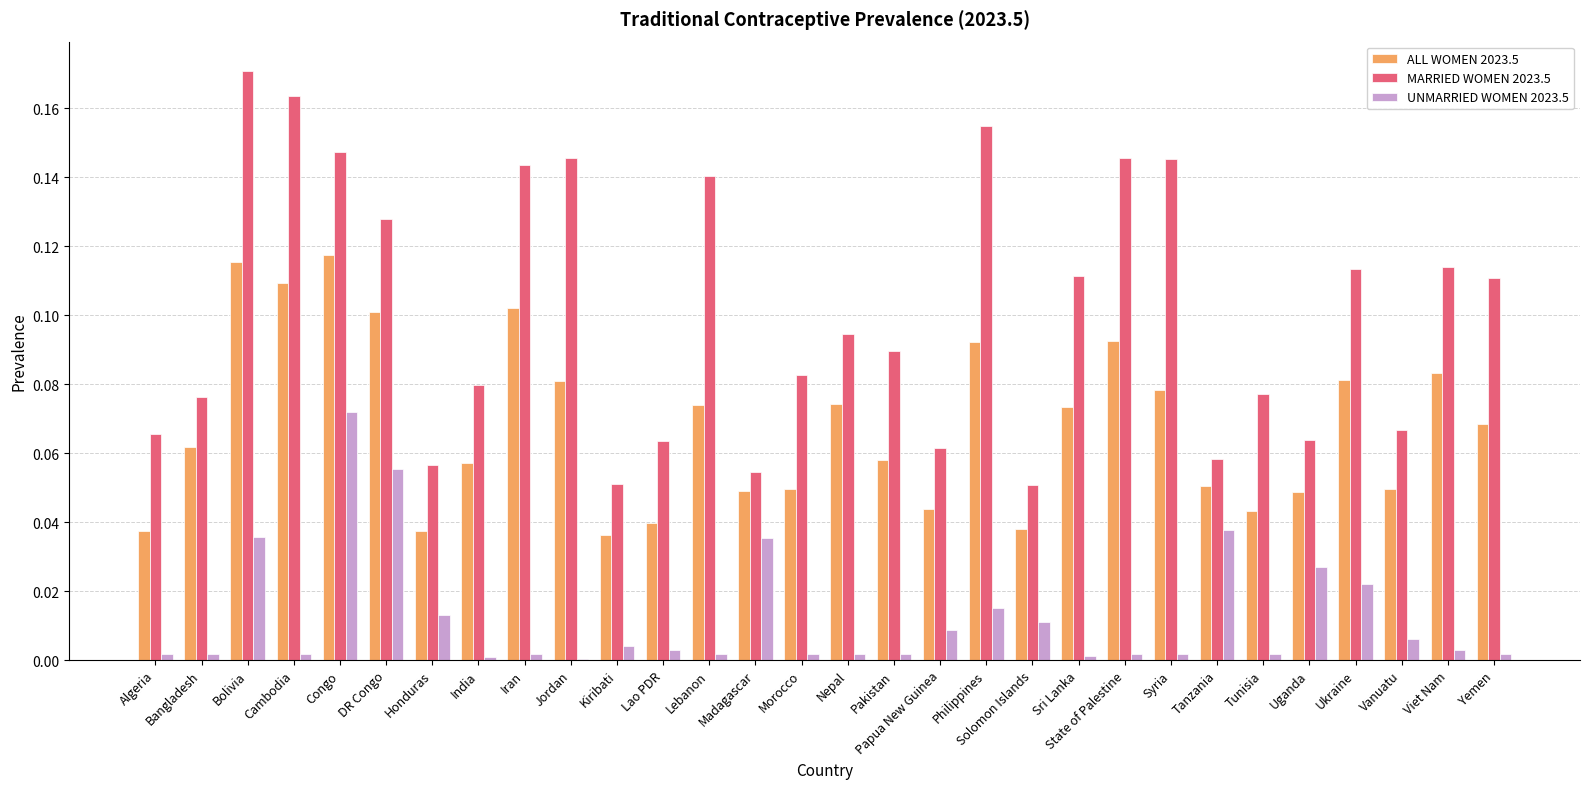

Is it true that ALL WOMEN 2023.5 equals 0.1 at Jordan?

True